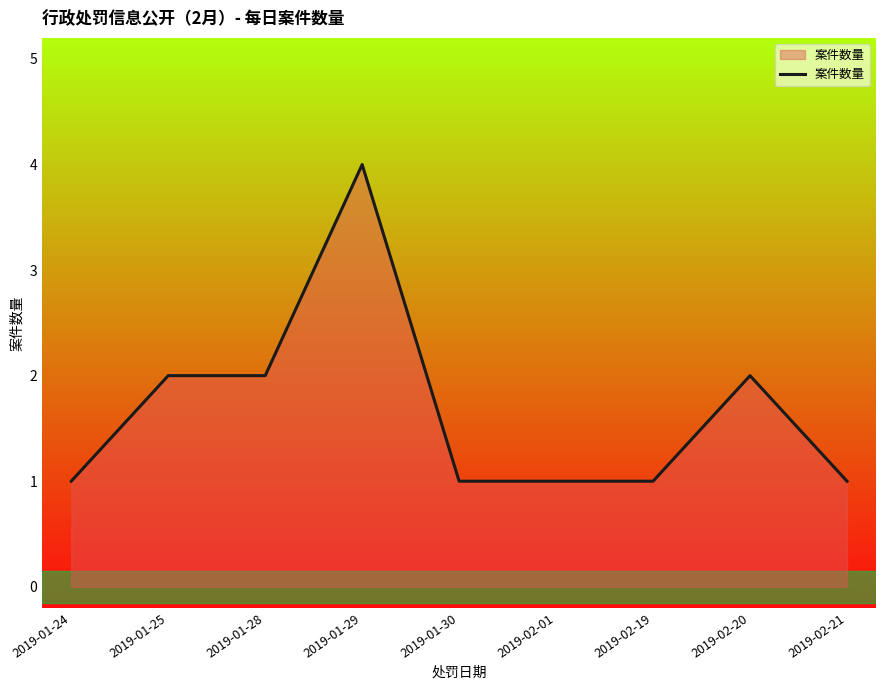

True or false: there are more than 1 points higher than both neighbors.

True